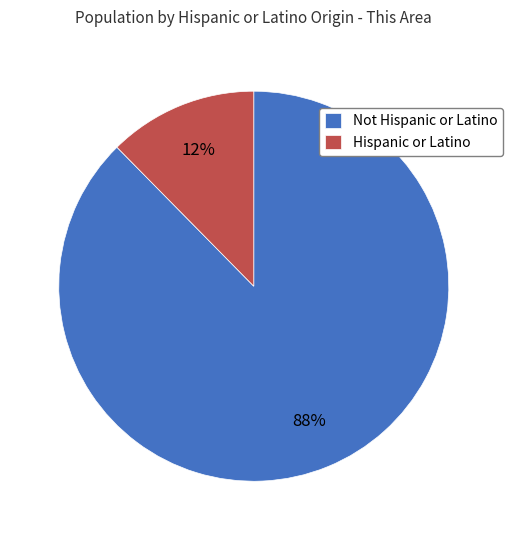

Does Hispanic or Latino represent more than half of the total?

No